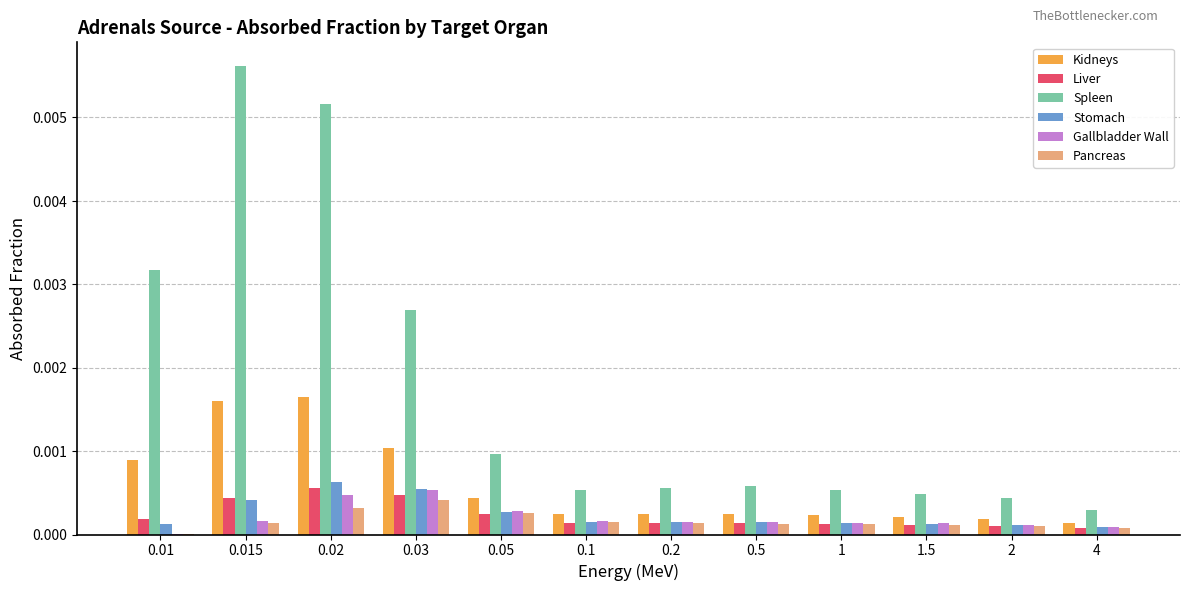

Is the value of Kidneys at 1 greater than the value of Spleen at 0.02?

No